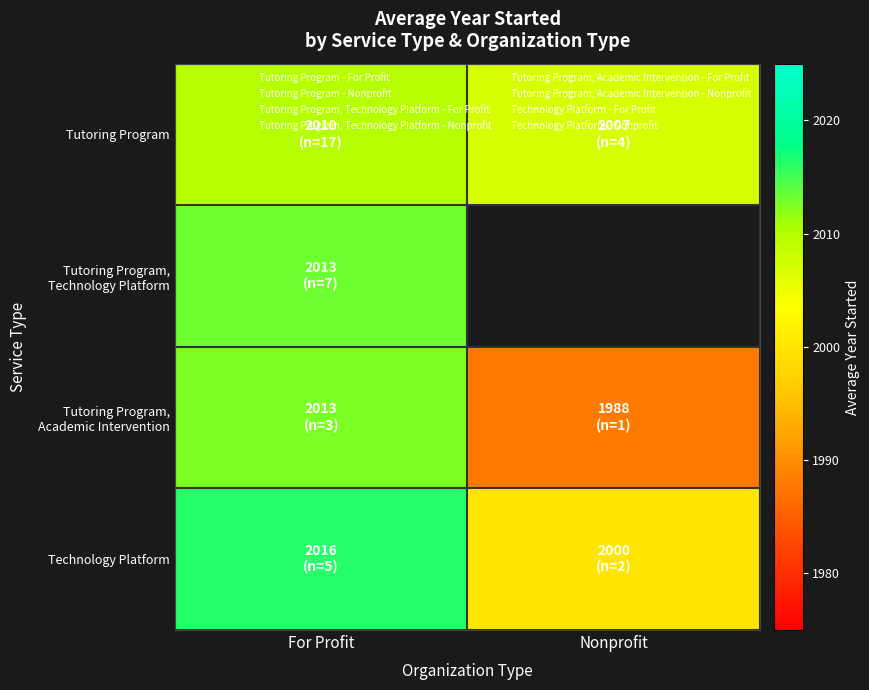

At how many categories does at least one series exceed 2005?

2